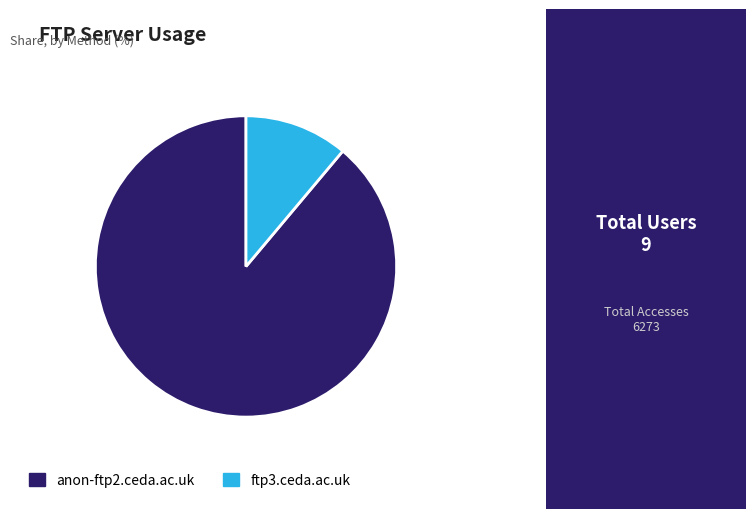

Is there any slice that represents more than half of the pie?

Yes